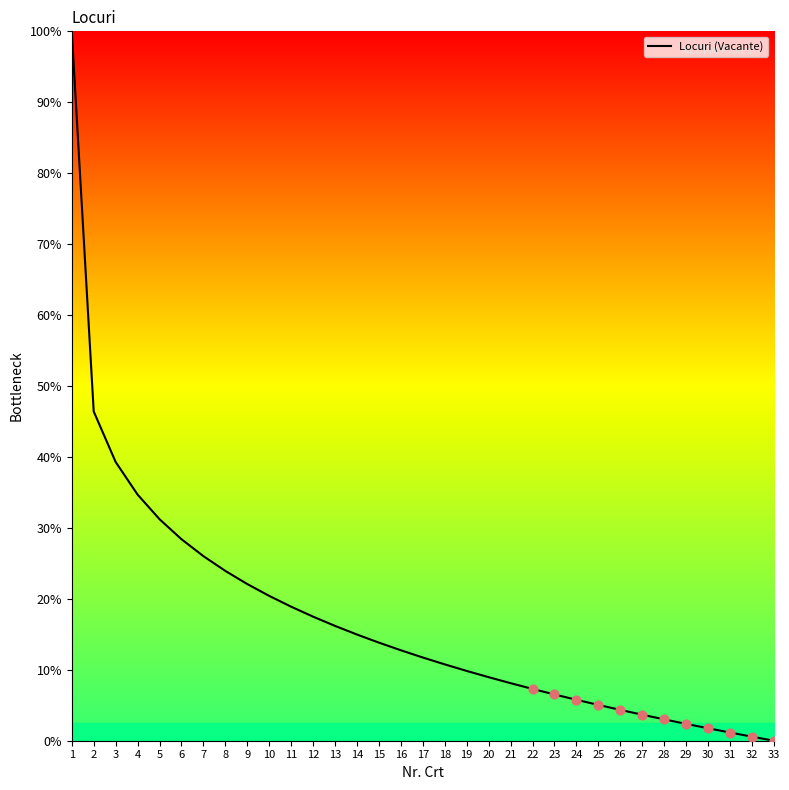

Which has a higher value, 33 or 1?

1